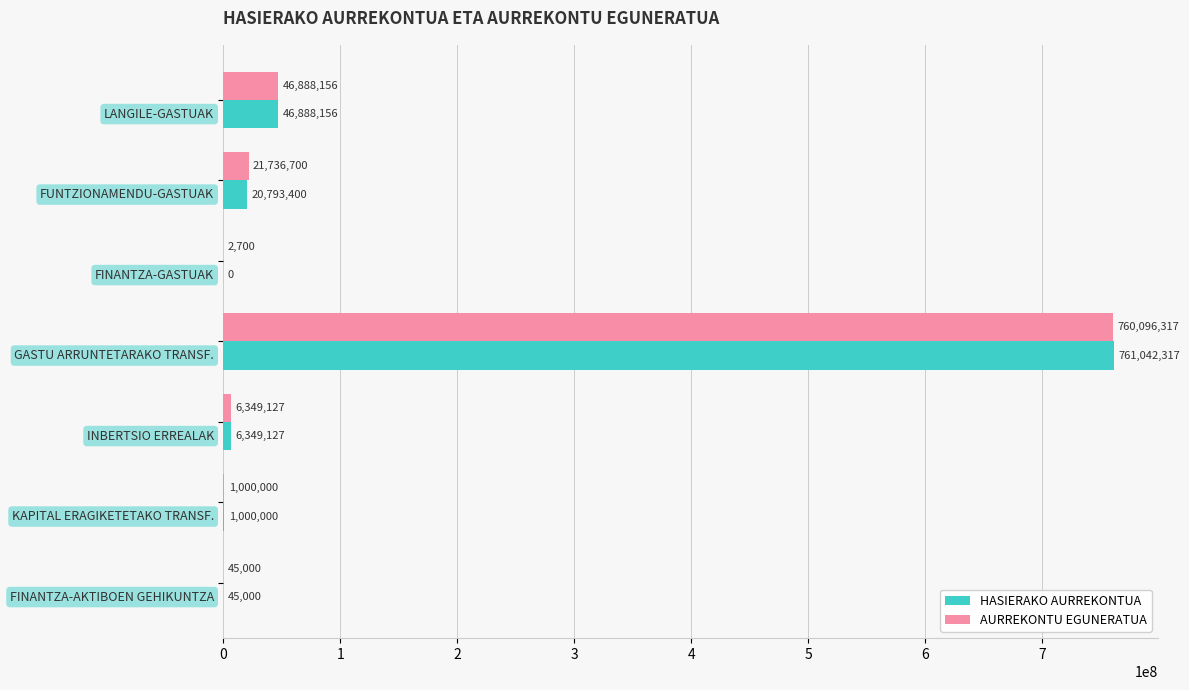

What is the sum of all AURREKONTU EGUNERATUA values?

836118000